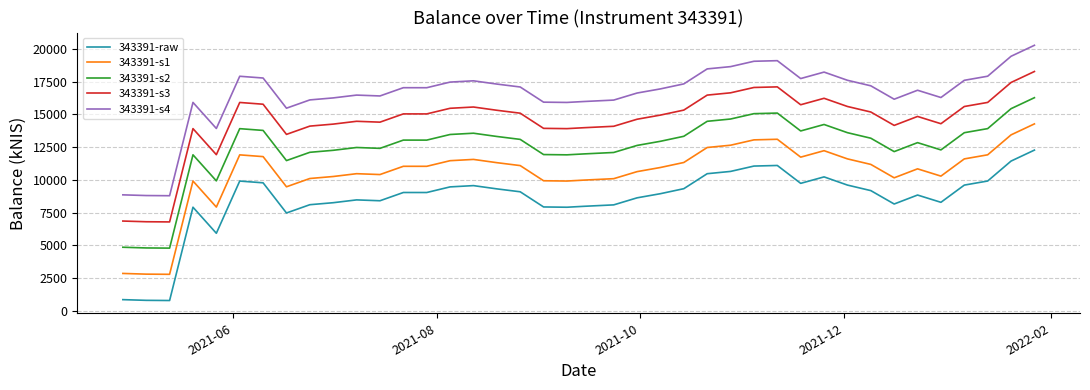

True or false: 343391-s4 and 343391-s3 cross at least once.

False